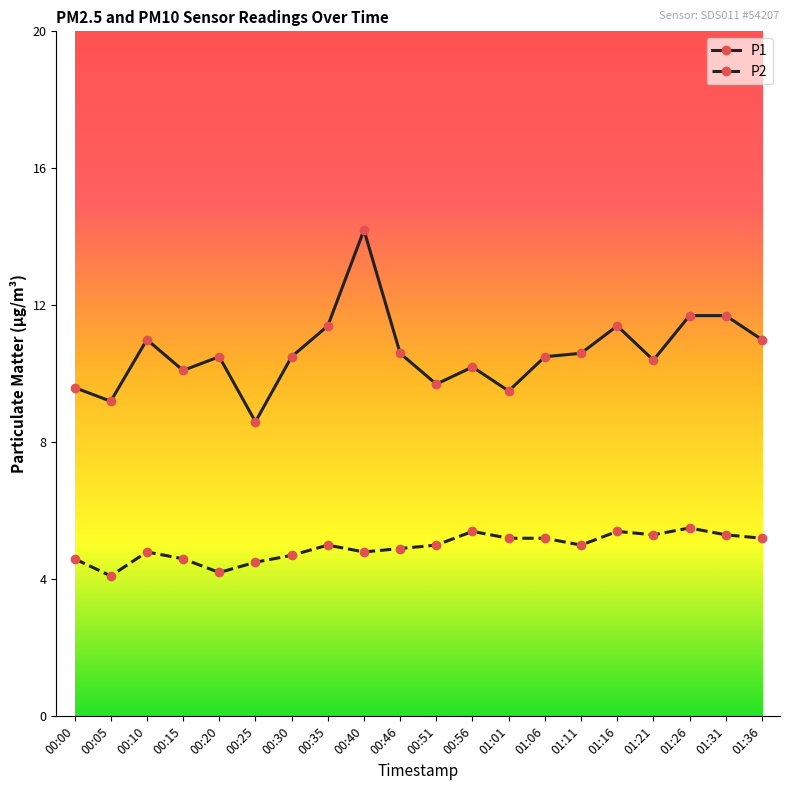

Which series has the widest spread of values?

P1